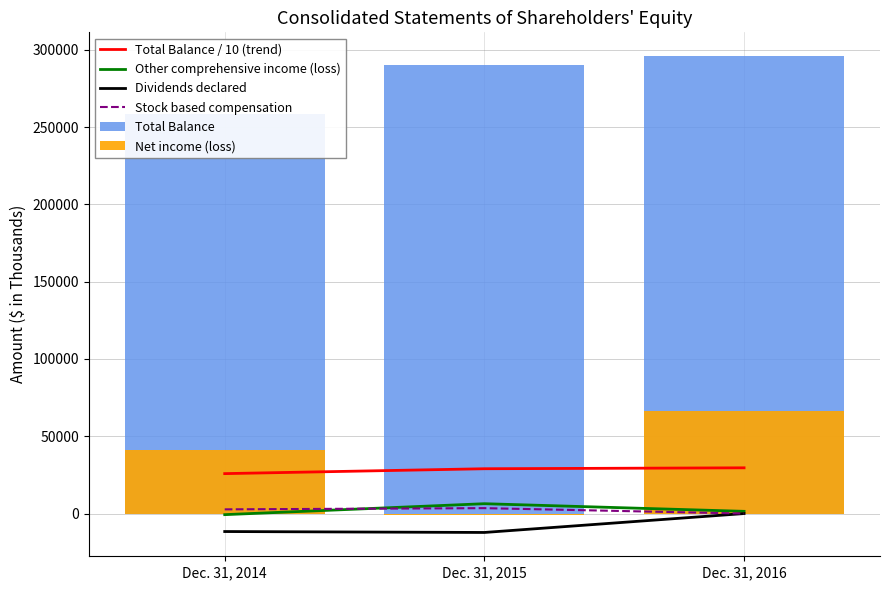

How many values in the Stock based compensation series exceed 2719?

1